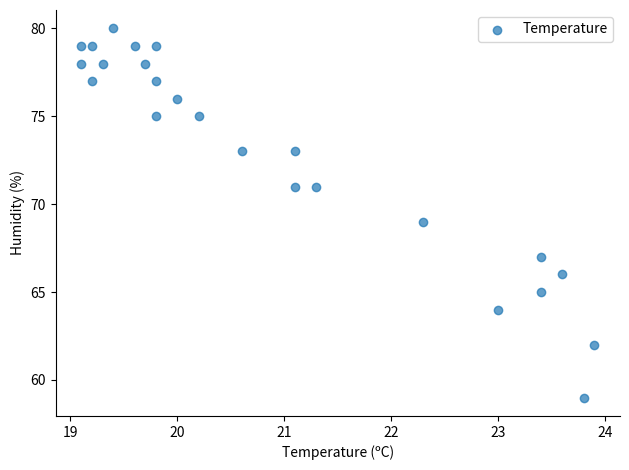

What is the range of Y values (max minus min)?

21